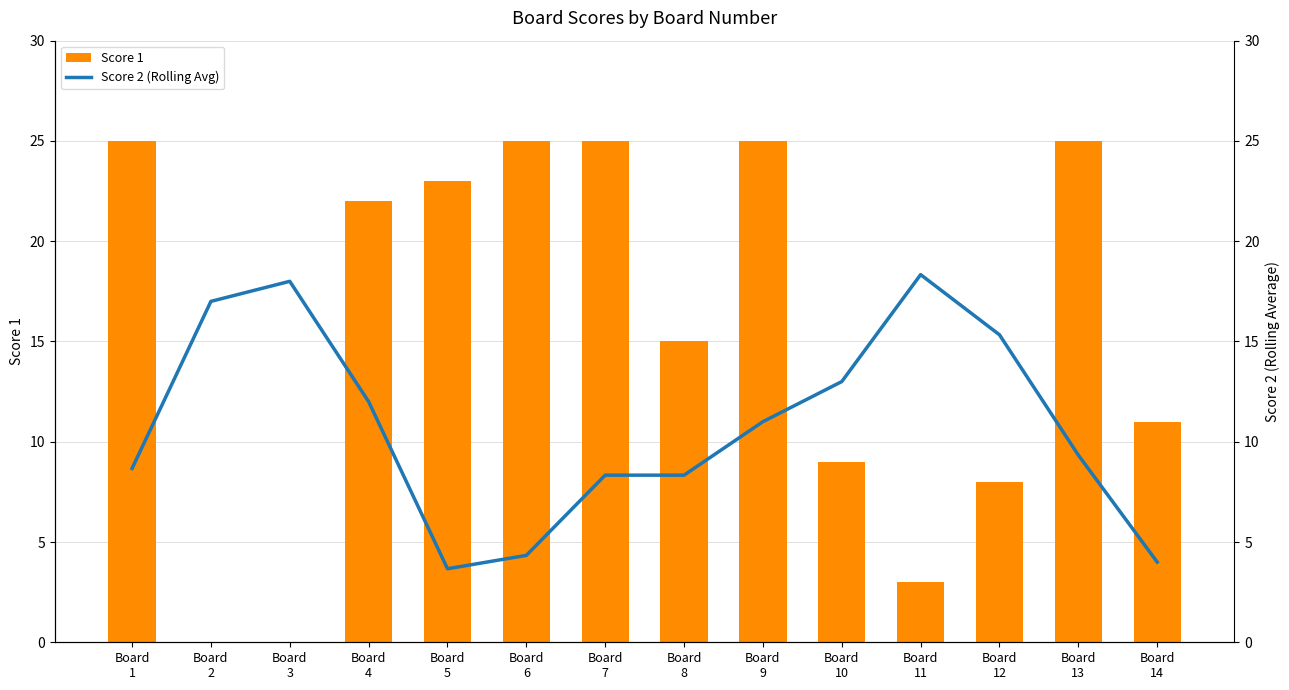

What is the maximum value for Score 1?

25